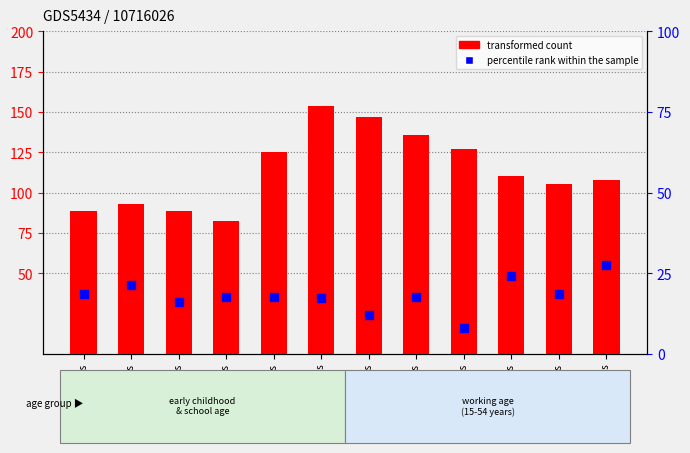

Which series has the largest total across all categories?

transformed count